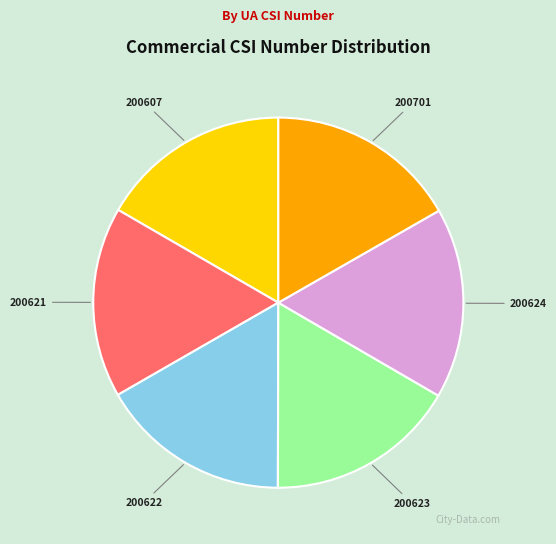

Approximately how many times larger is the value at 200621 compared to 200624?

1.0